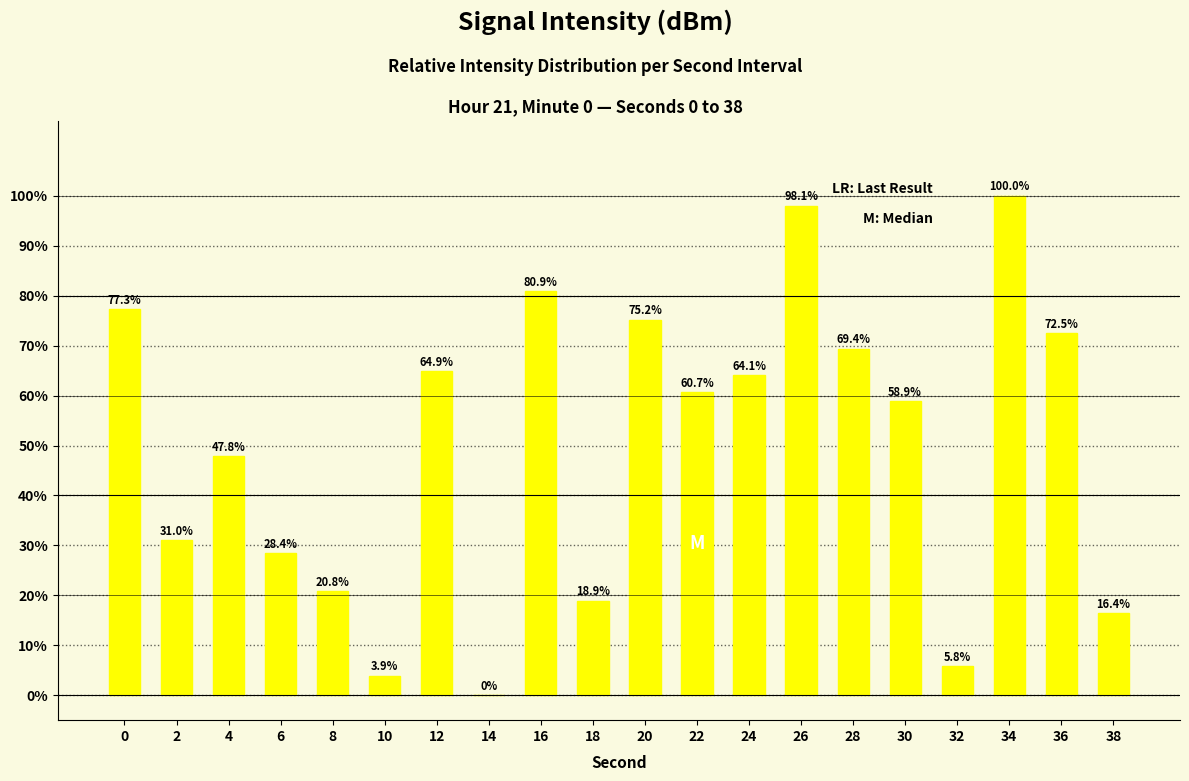

Reading left to right, extract all data points from this chart.

77.3	31.0	47.8	28.4	20.8	3.9	64.9	0.0	80.9	18.9	75.2	60.7	64.1	98.1	69.4	58.9	5.8	100.0	72.5	16.4